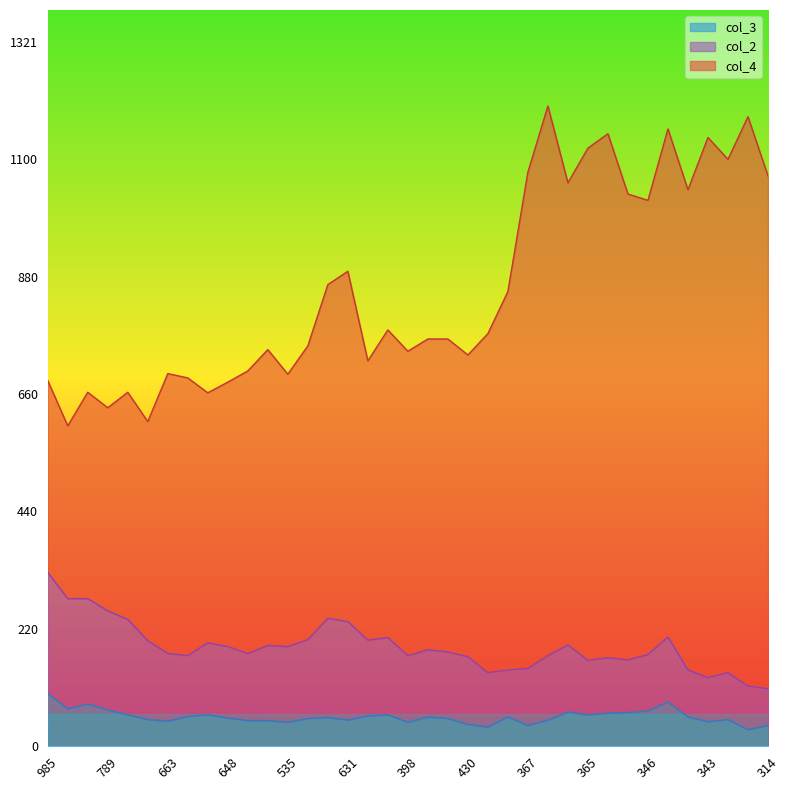

What is the minimum value for col_3?

31